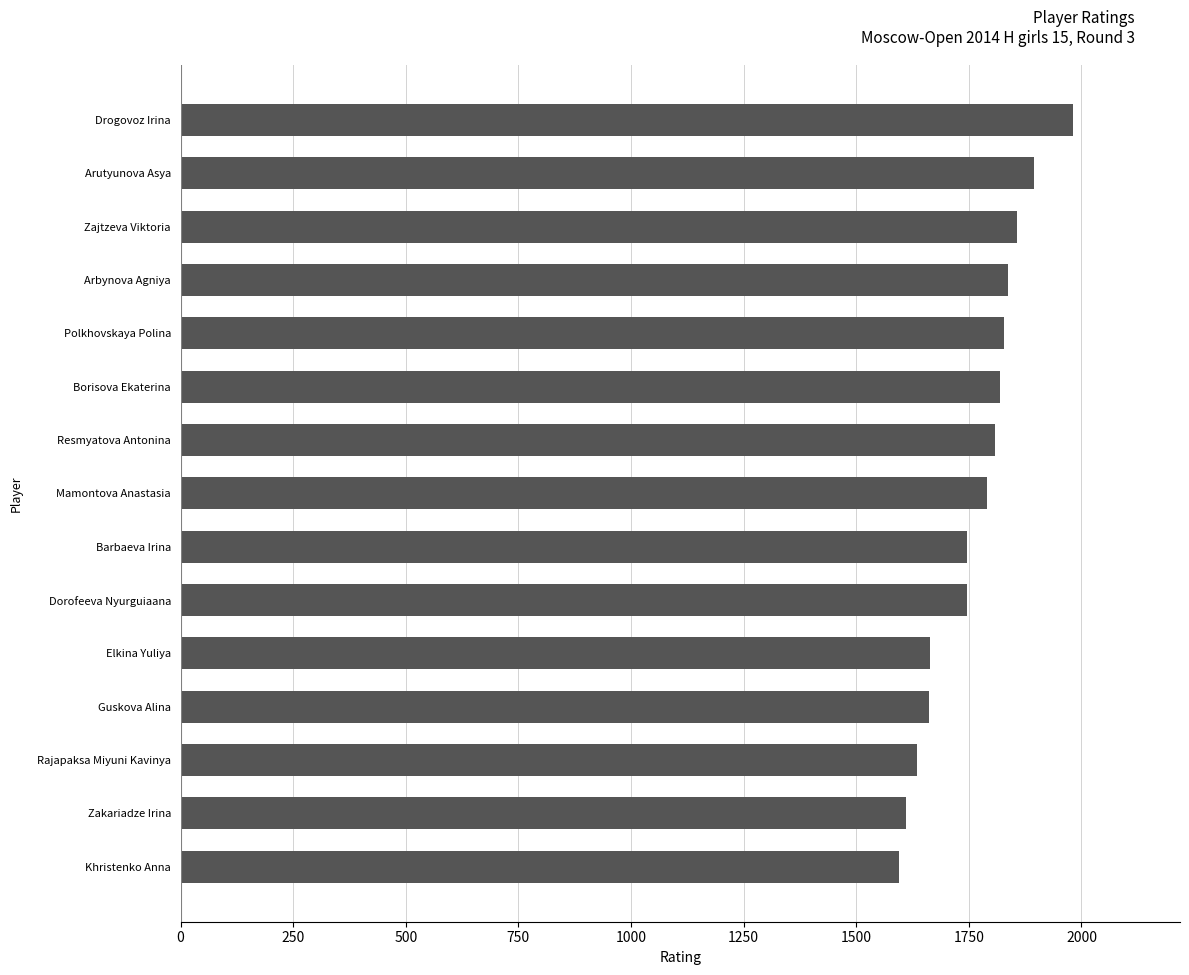

At which category does the chart reach its peak across all series?

Drogovoz Irina